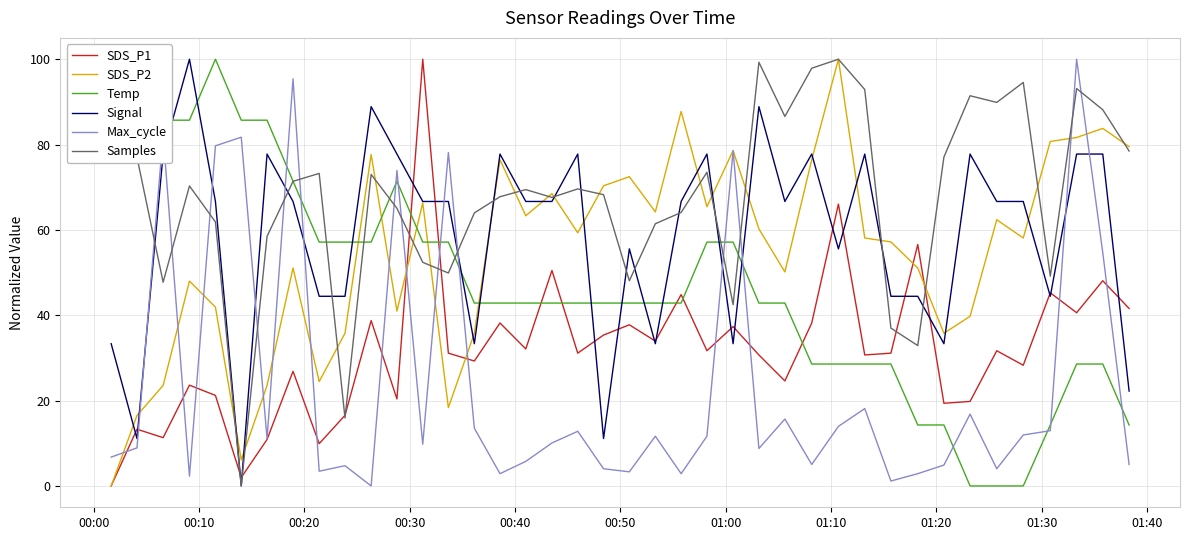

Rank the series by their maximum value, from highest to lowest.

SDS_P1, SDS_P2, Temp, Signal, Max_cycle, Samples